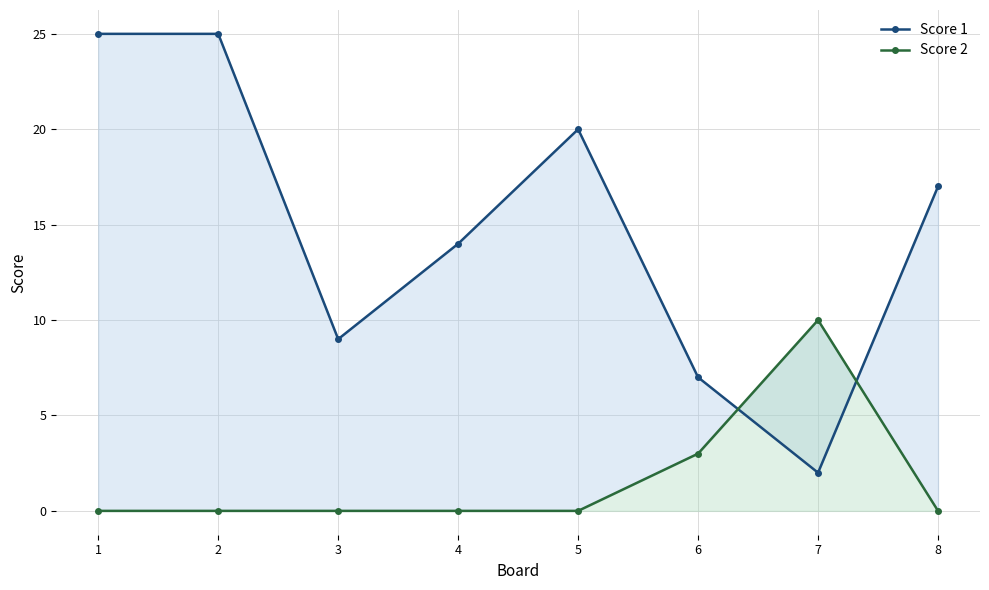

What is the lowest value of the Score 1 series?

2